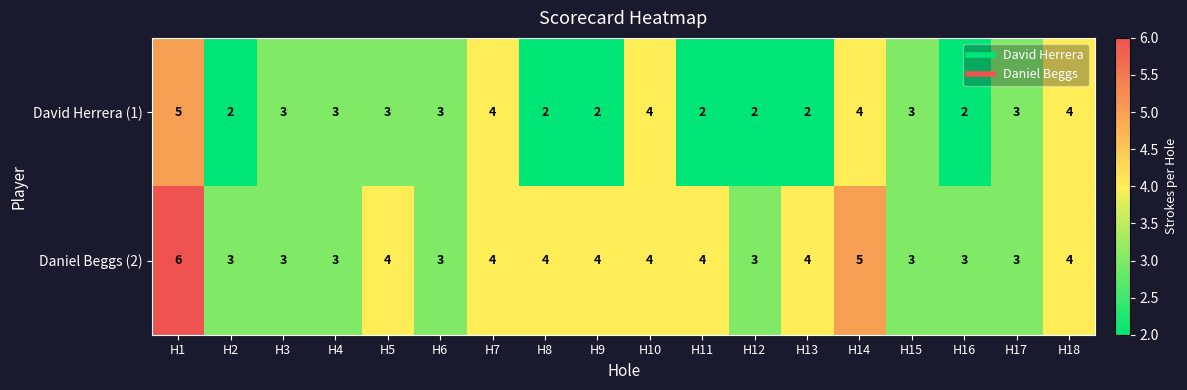

At which label does David Herrera (1) first exceed 3?

H1